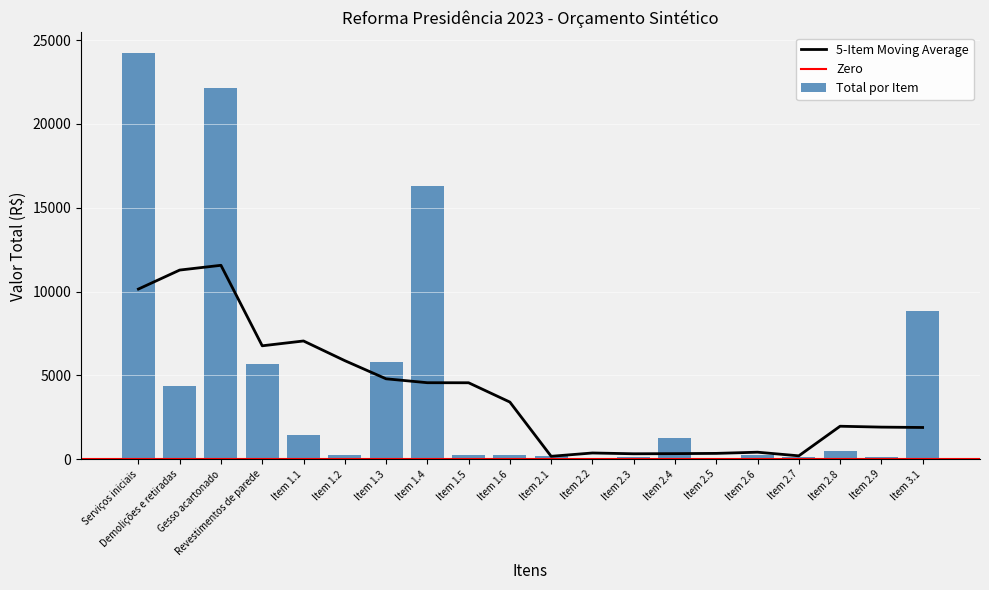

What is the ratio of the value at Item 1.1 to the value at Item 2.2?

43.1